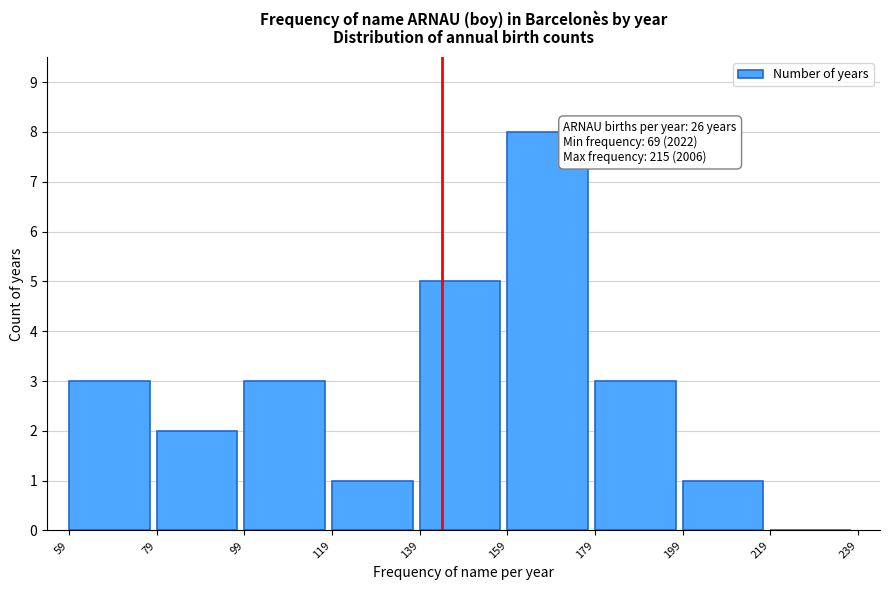

Which range on the x-axis has the tallest bar?

159 to 179